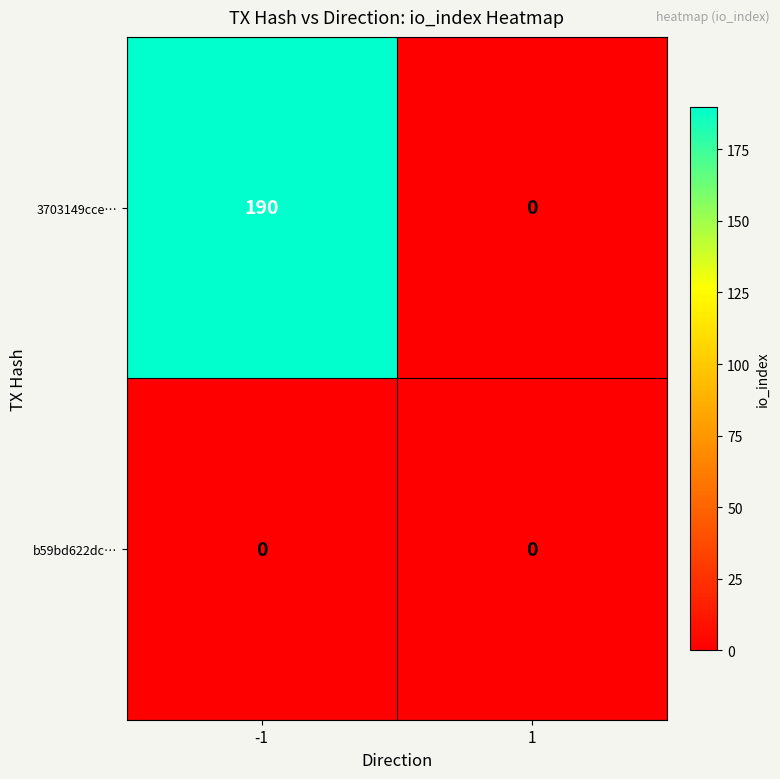

How many series are shown in this chart?

2